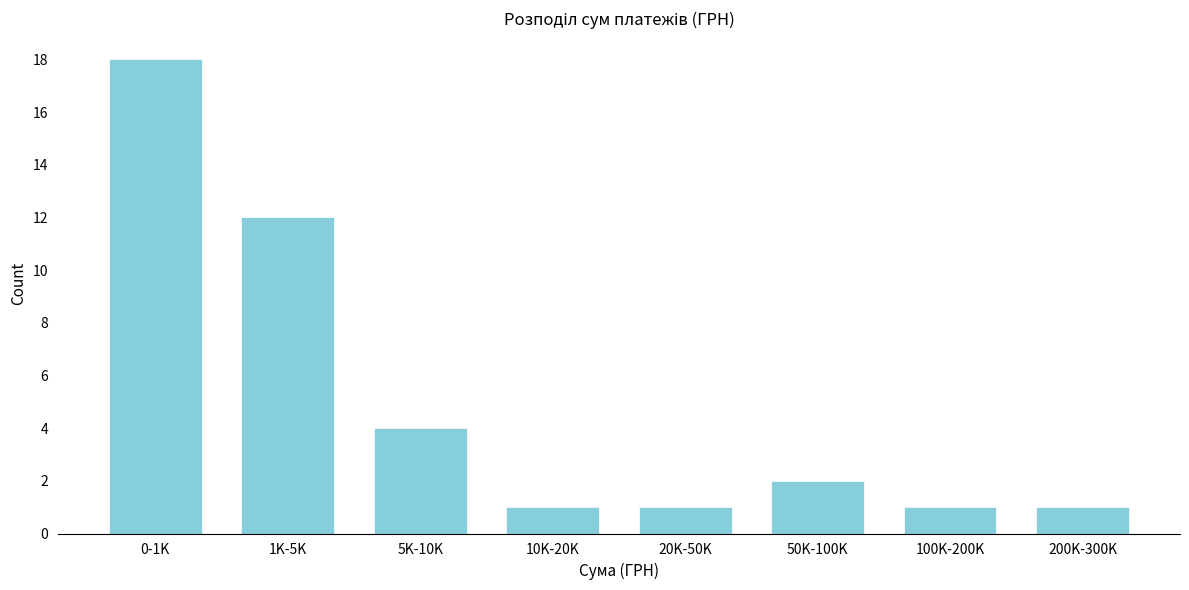

Reading left to right, list all the values displayed in this chart.

18	12	4	1	1	2	1	1